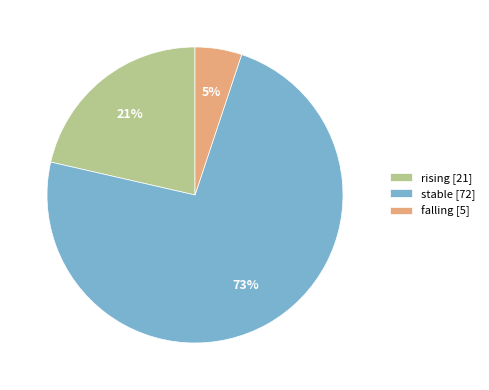

To the nearest percent, what is the combined percentage of rising [21] and stable [72]?

95%